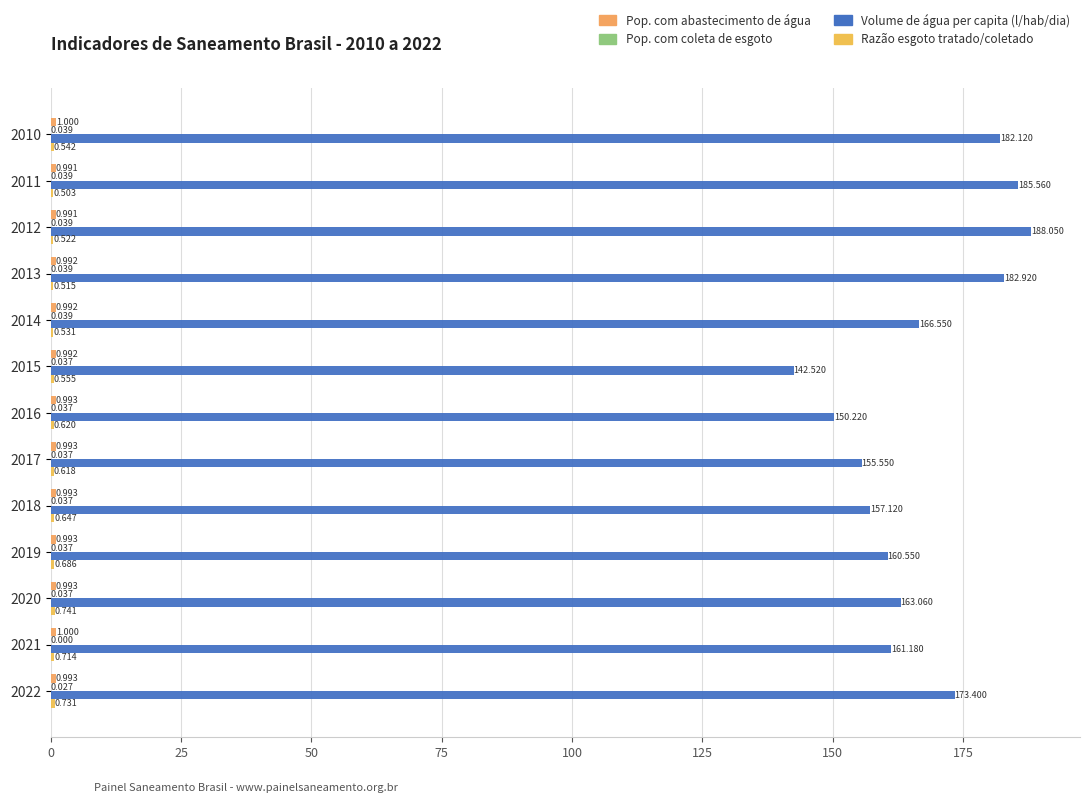

Count the number of data series in this chart.

4